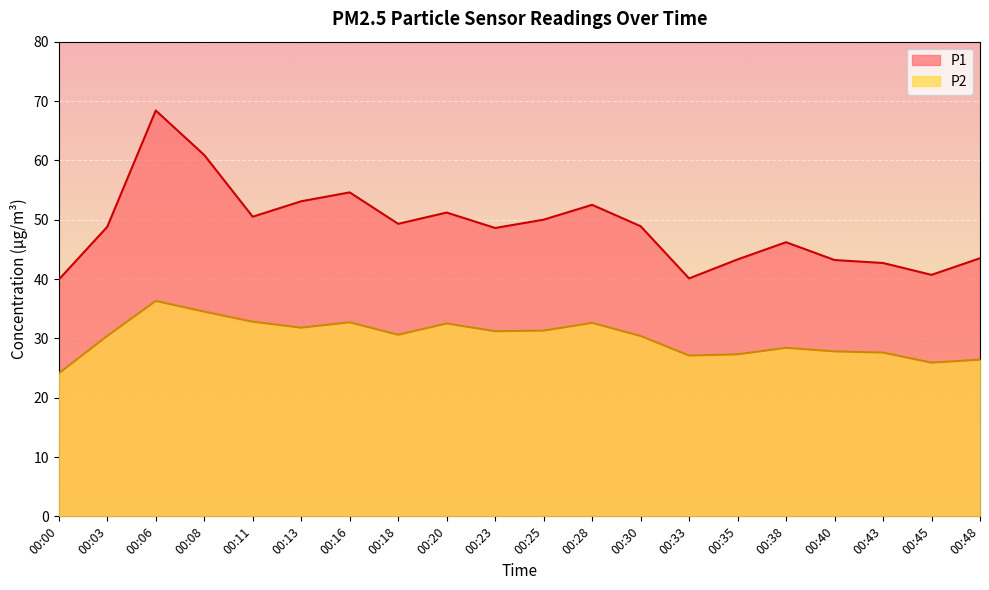

At which label is P1 closest to 54?

00:16